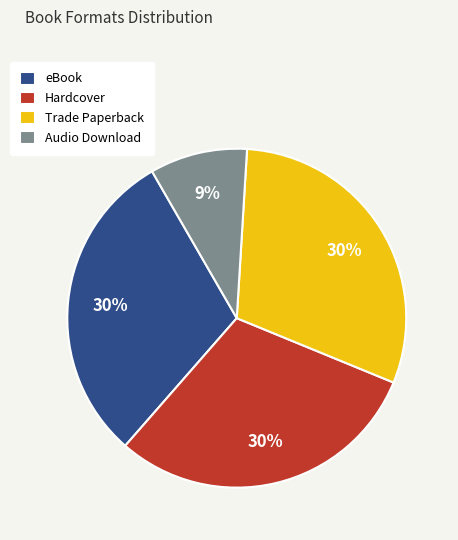

True or false: eBook accounts for 30% of the total.

True